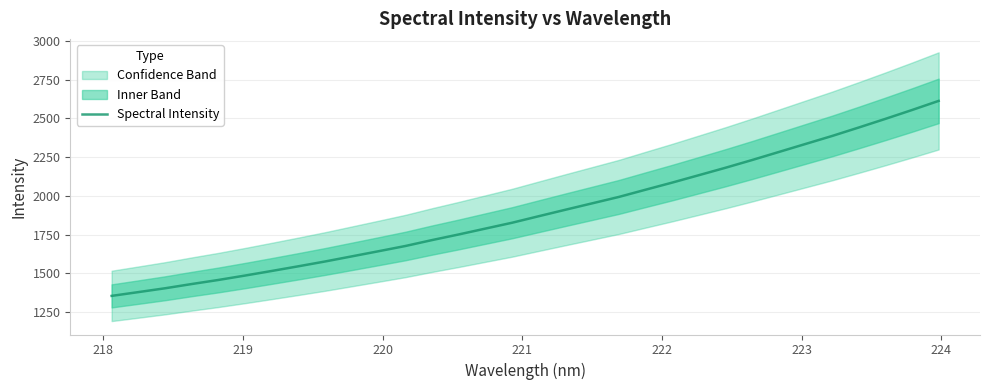

Is this an area chart (filled region under the line)?

No